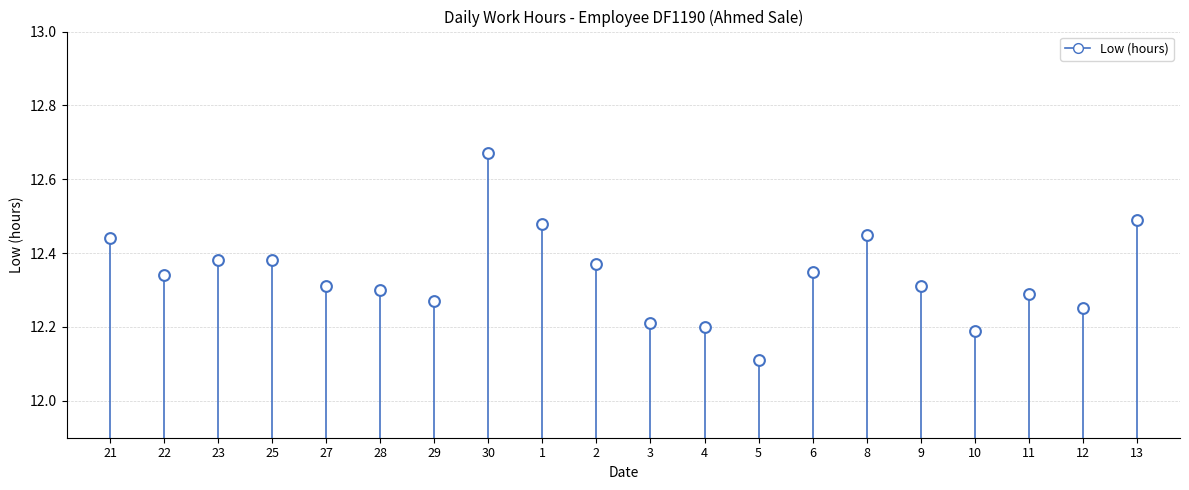

What is the range of X values (max minus min)?

19.0